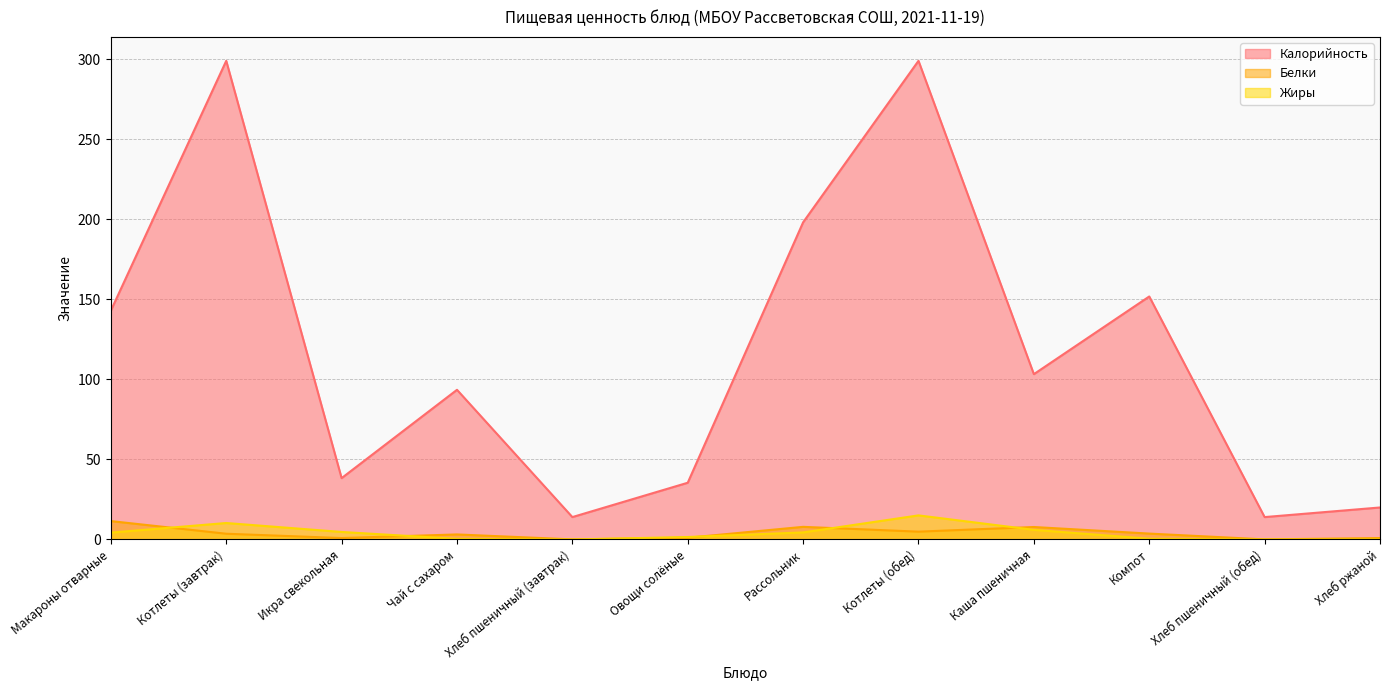

True or false: Белки and Калорийность cross at least once.

False